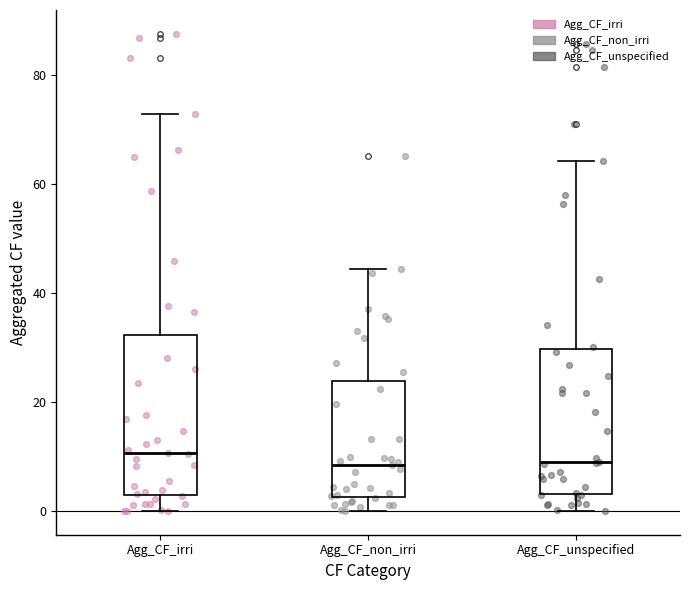

Reading left to right, read every box against the y-axis: the position of its median line, the range the box covers, and the ends of its whiskers. The values are not printed on the chart, so give them approximately, as read against the axis.

Agg_CF_irri: median 10, box 2 to 32, whiskers 0 to 72
Agg_CF_non_irri: median 8, box 2 to 24, whiskers 0 to 44
Agg_CF_unspecified: median 8, box 4 to 30, whiskers 0 to 64